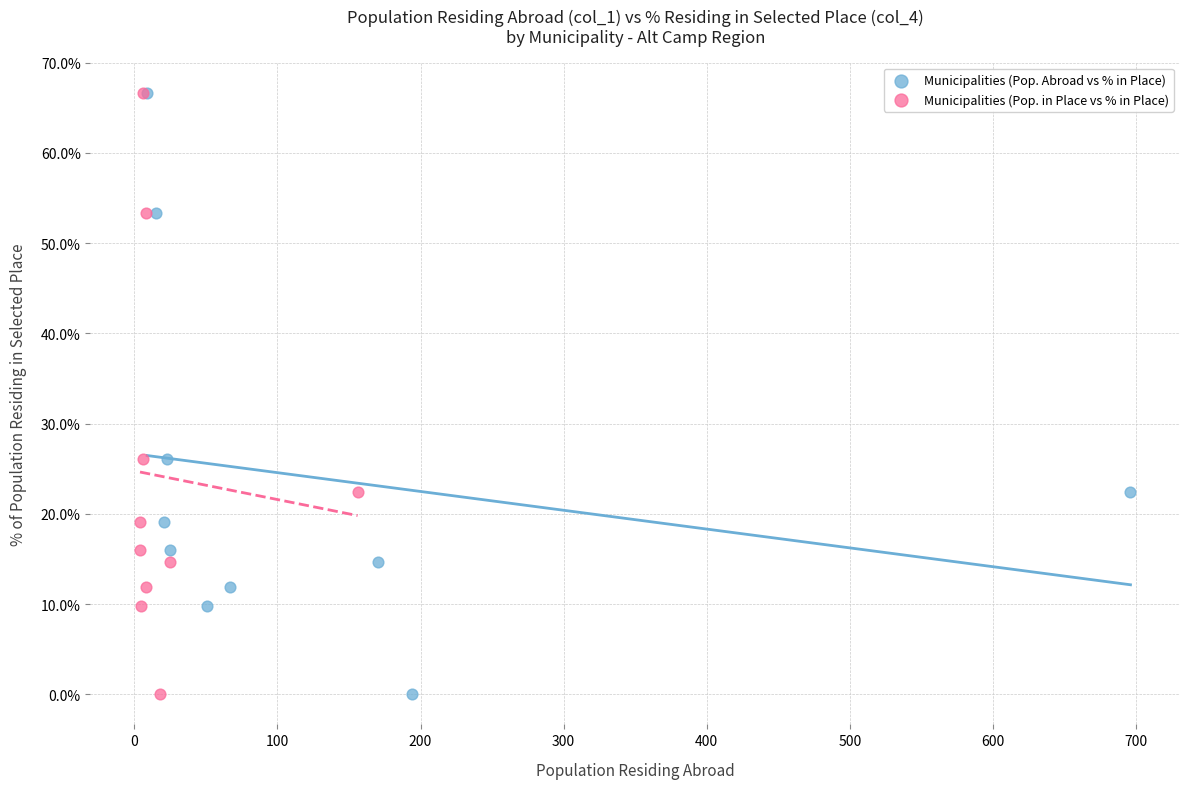

What are all the series names shown in the legend?

Municipalities (Pop. Abroad vs % in Place), Municipalities (Pop. in Place vs % in Place)